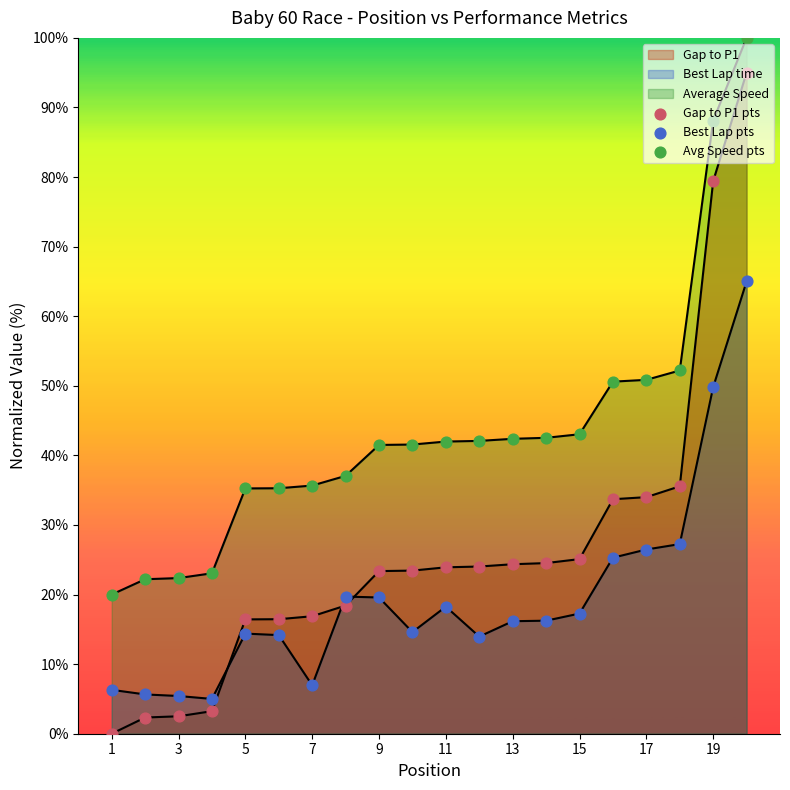

Which series has the largest total across all categories?

Avg Speed pts